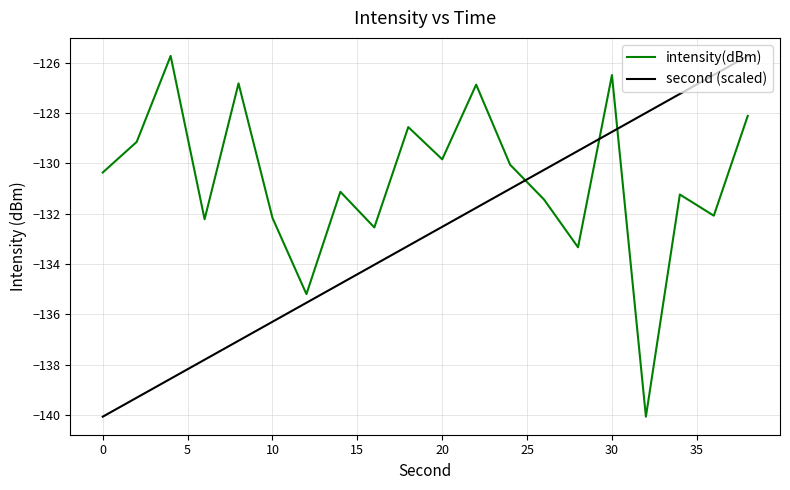

Which series ends up on top after the final intersection of second (scaled) and intensity(dBm)?

second (scaled)